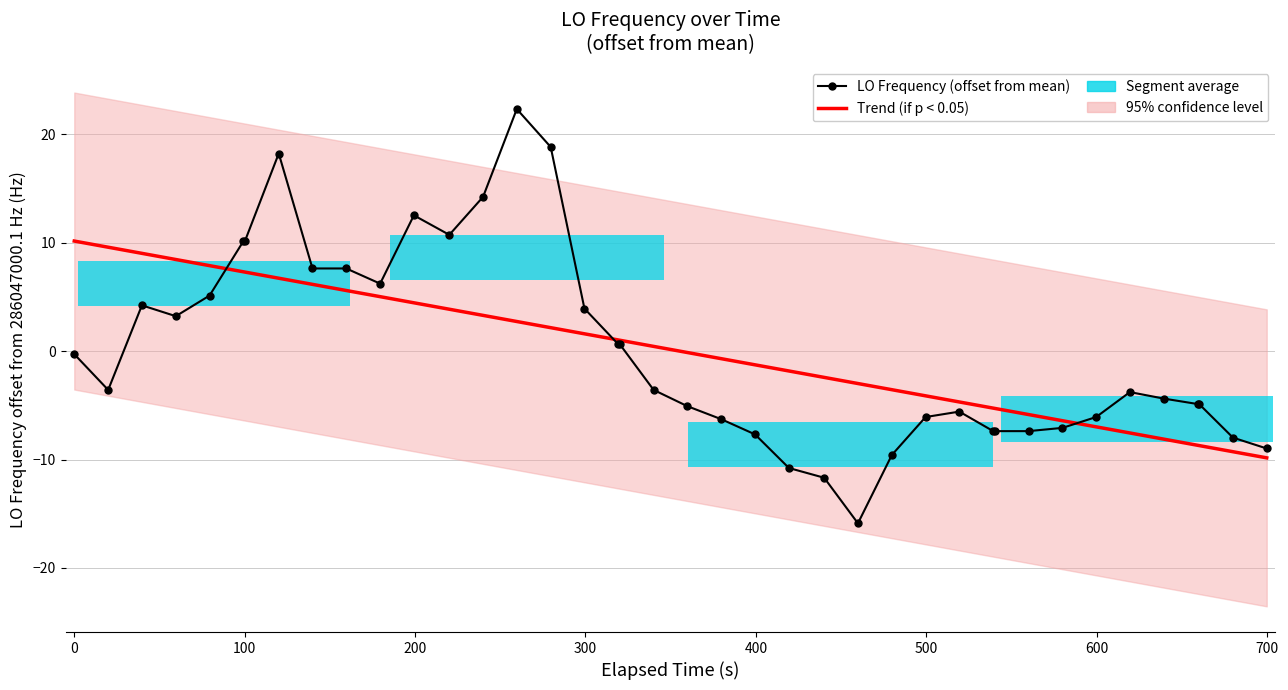

What is the value of the LO Frequency (offset from mean) bar at the 27th from the left?

-9.6